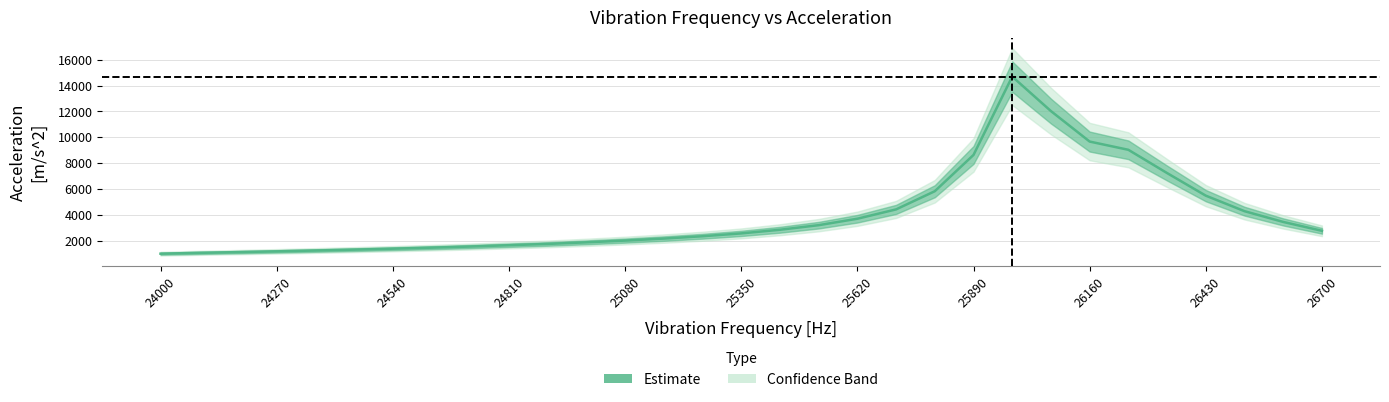

How many interior local peaks (higher than both neighbors) does the data have?

1